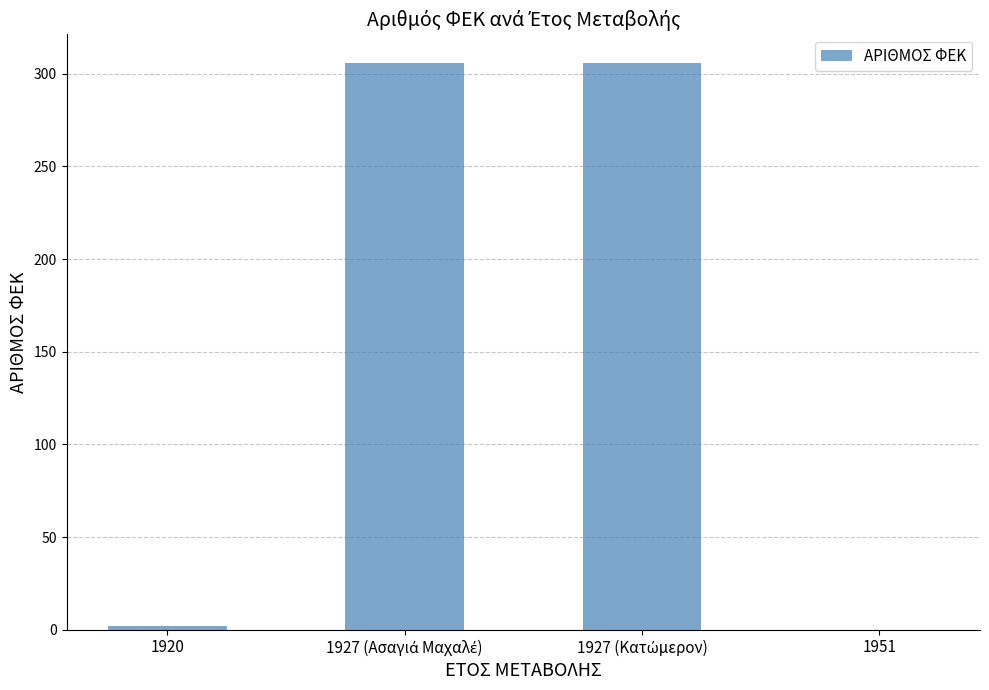

True or false: the data shows -145 at 1951.

False